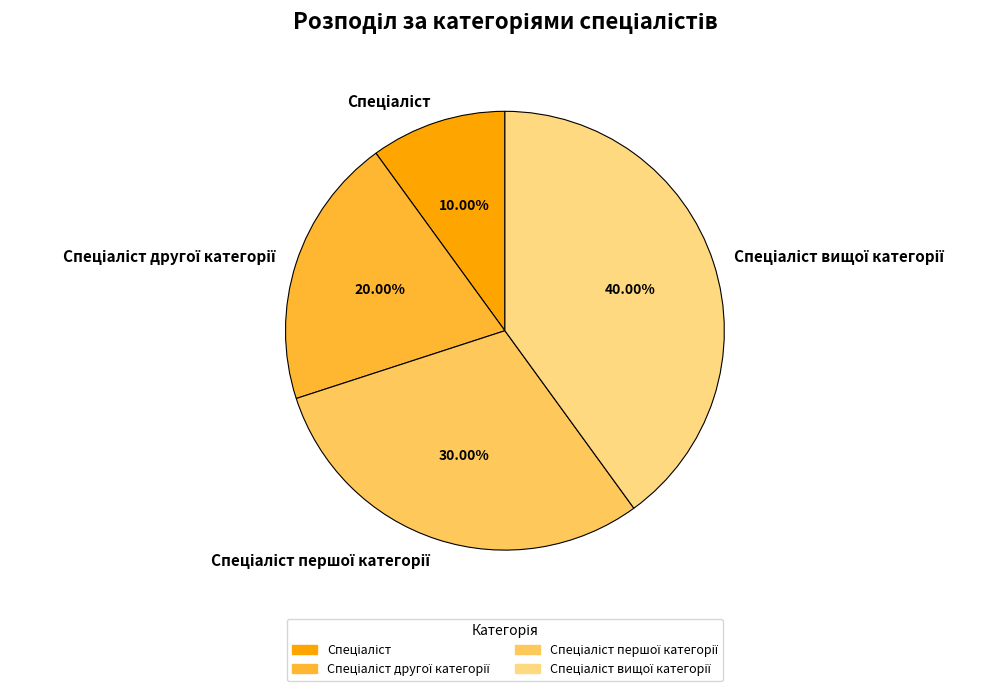

Count the number of slices in the pie.

4